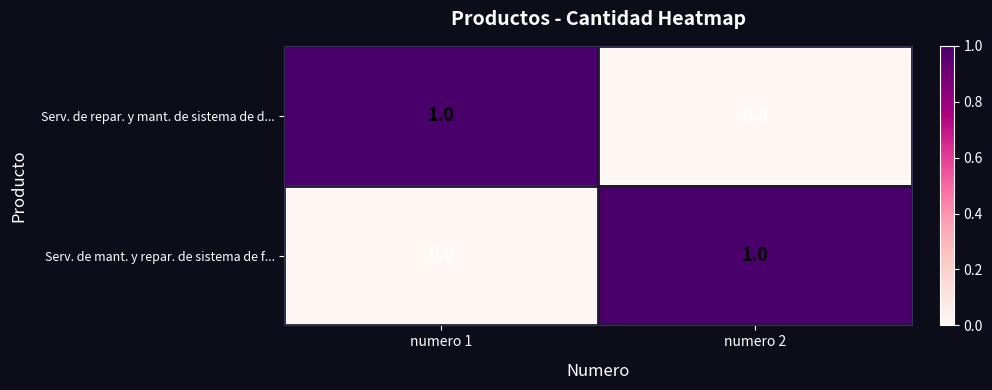

The value of Serv. de repar. y mant. de sistema de d... at numero 1 is 1. True or false?

True